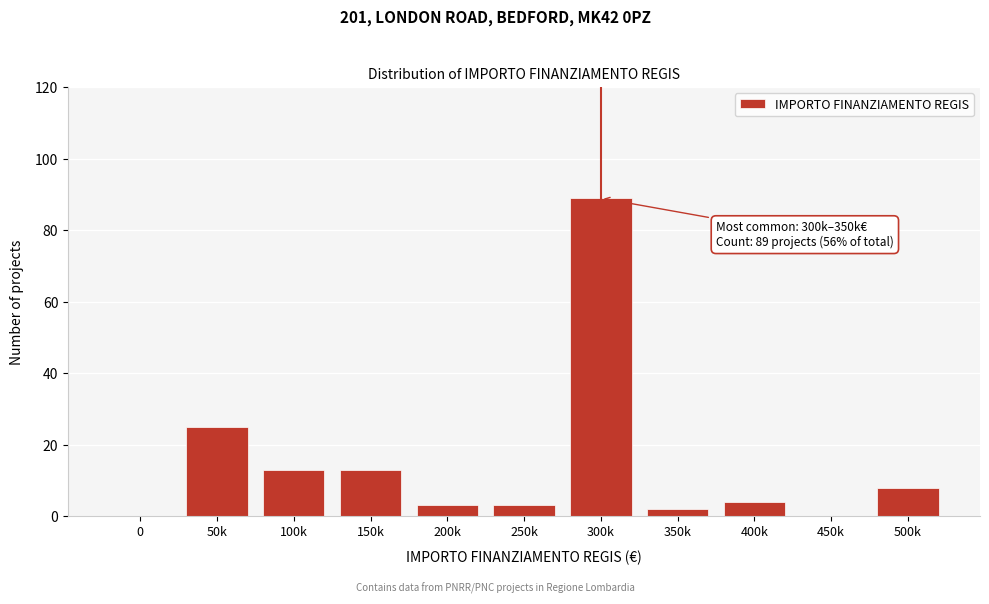

Reading right to left, transcribe all the data shown in this chart.

500k=8	450k=0	400k=4	350k=2	300k=89	250k=3	200k=3	150k=13	100k=13	50k=25	0=0